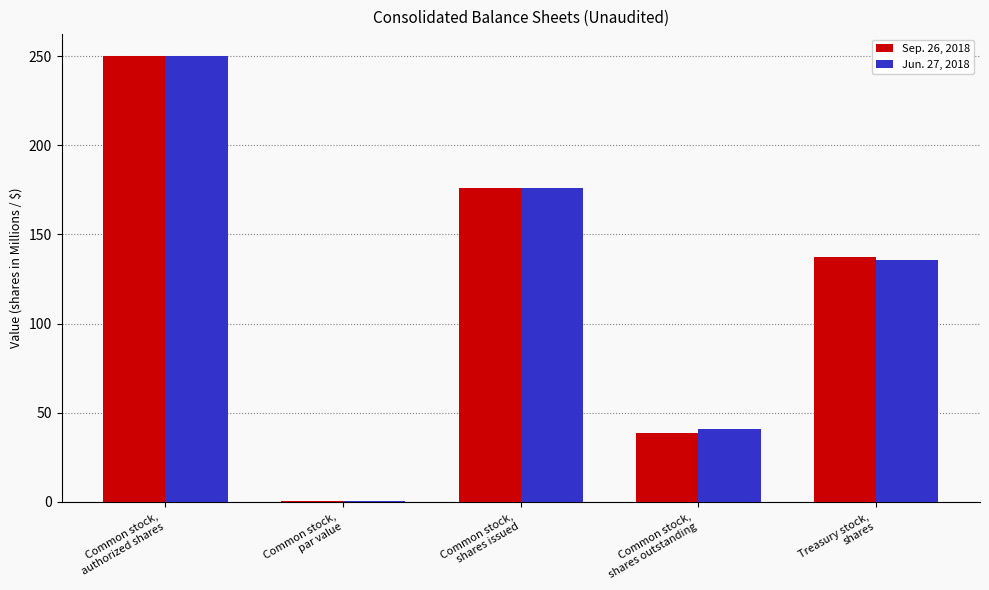

What is the maximum value shown in the chart?

250.0